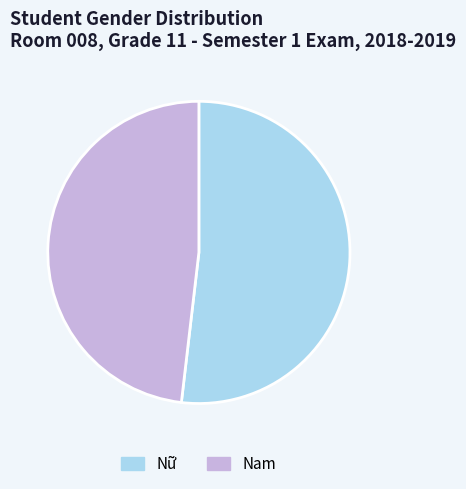

Rank the categories by value from highest to lowest.

Nữ, Nam